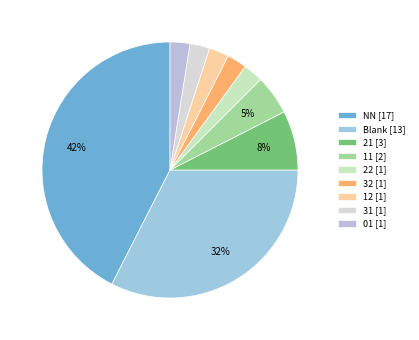

What is the largest slice in the pie chart?

NN [17]